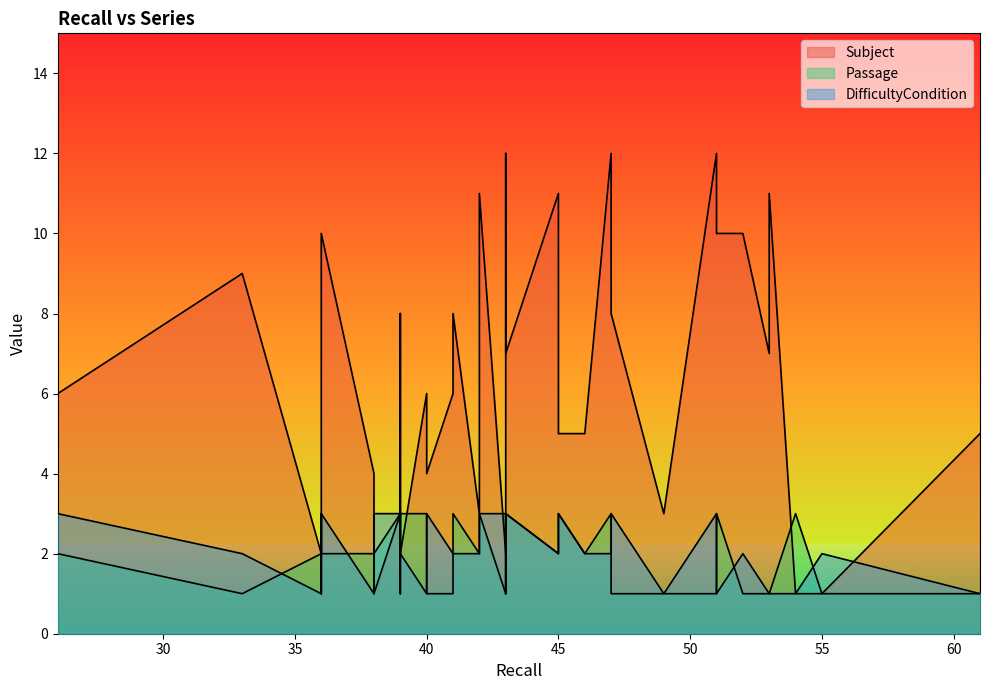

How many data points does each series have?

36